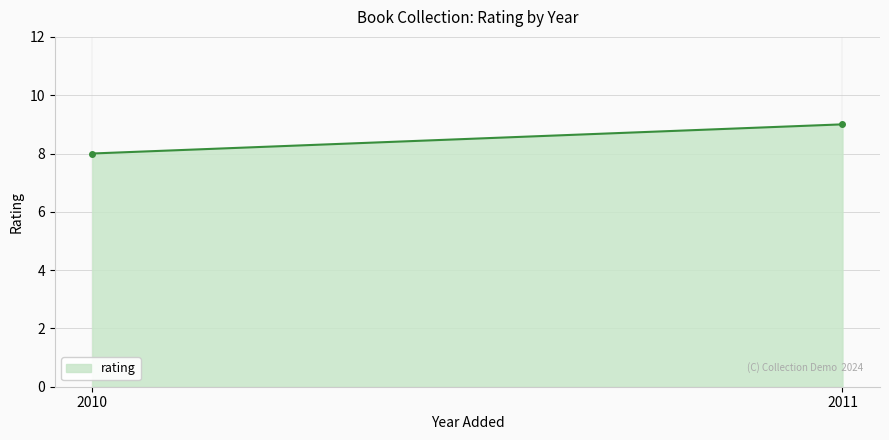

Between 2011 and 2010, which is larger?

2011